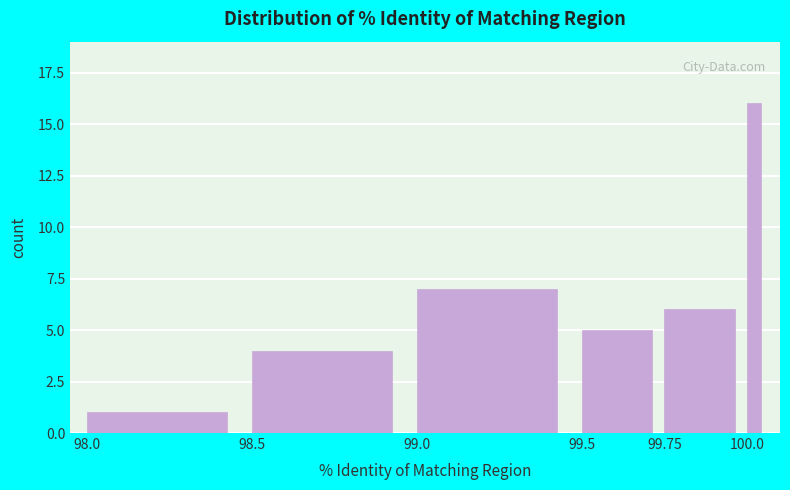

Around what value on the x-axis is the tallest bar? Give the approximate position of its centre, as read against the axis.

100.00